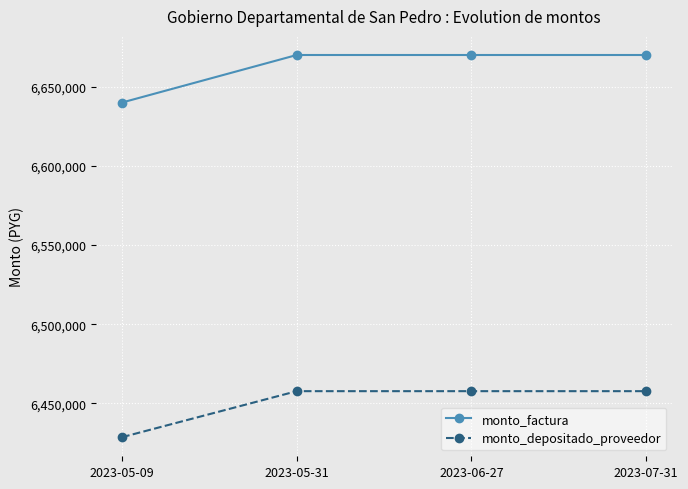

Does the chart have visible grid lines?

Yes